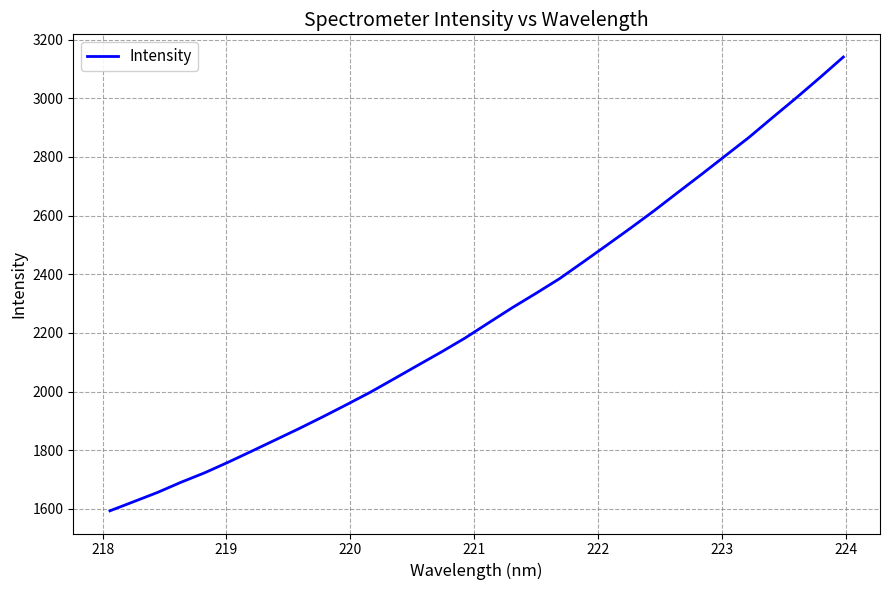

Reading left to right, what are all the values shown in this chart?

1593.6	1624.6	1655.9	1690.9	1723.2	1759.5	1797.4	1835.9	1874.4	1914.5	1955.8	1998.0	2043.6	2089.5	2135.1	2182.6	2234.7	2286.3	2335.1	2385.4	2442.2	2499.6	2557.5	2617.0	2679.2	2740.8	2803.7	2866.4	2934.1	3001.0	3070.0	3140.8